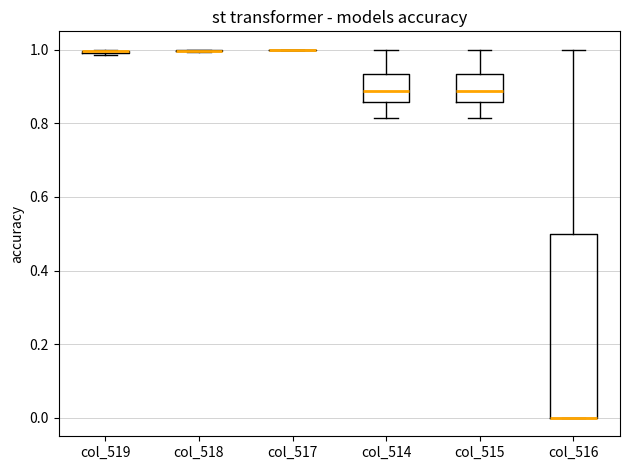

Reading left to right, transcribe this box plot: for each box, give where its median line is, the range the box spans, and where its two whiskers end, as read against the y-axis. The values are not printed on the chart, so give them approximately, as read against the axis.

col_519: box collapsed to a line at 1.00, whiskers 0.98 to 1.00
col_518: box collapsed to a line at 1.00, whiskers 1.00 to 1.00
col_517: box collapsed to a line at 1.00, whiskers 1.00 to 1.00
col_514: median 0.88, box 0.86 to 0.94, whiskers 0.82 to 1.00
col_515: median 0.88, box 0.86 to 0.94, whiskers 0.82 to 1.00
col_516: median 0.00 (drawn on the box's lower edge), box 0.00 to 0.50, whiskers 0.00 to 1.00